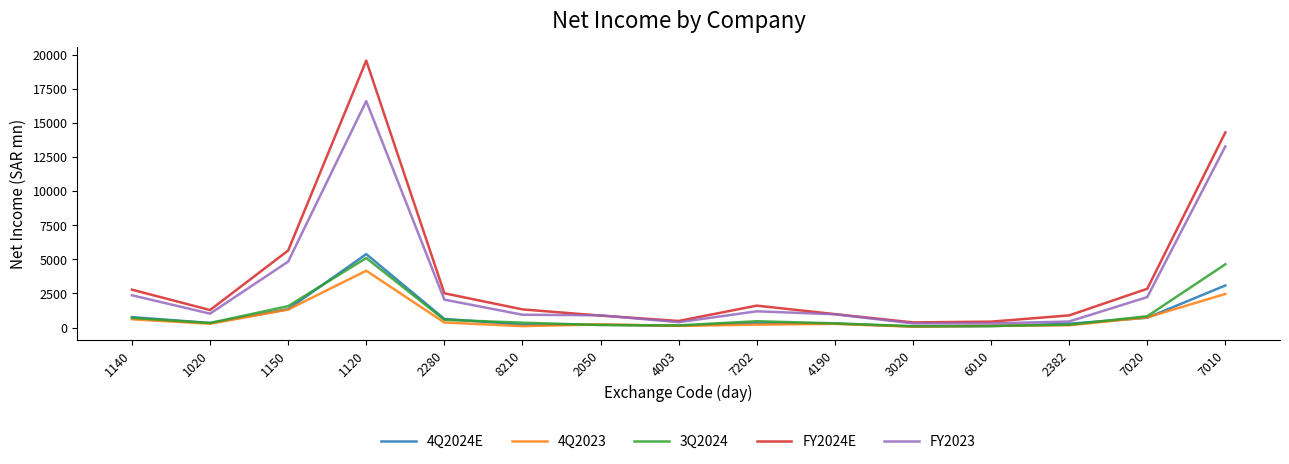

What is the sum of the FY2023 values at 3020 and 1020?

1324.2